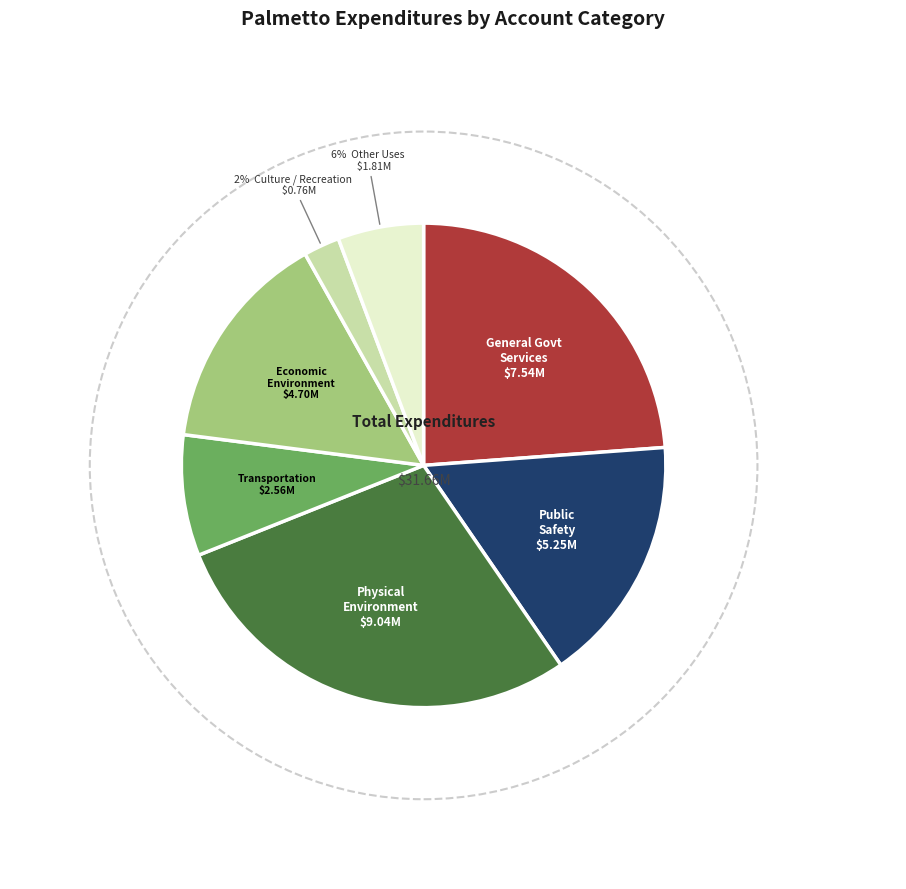

To the nearest percent, what is the combined percentage of General Government Services and Culture / Recreation?

26%